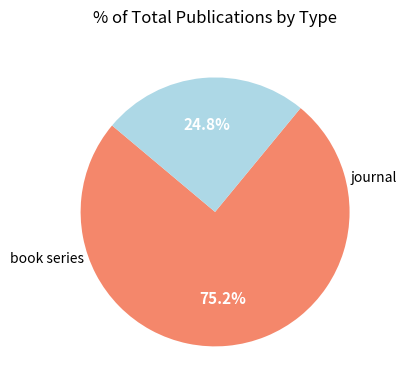

Is there any slice that represents more than half of the pie?

Yes